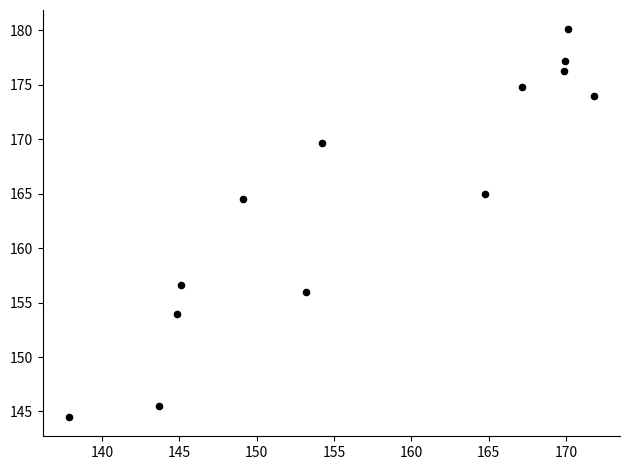

What is the range of Y values (max minus min)?

35.6